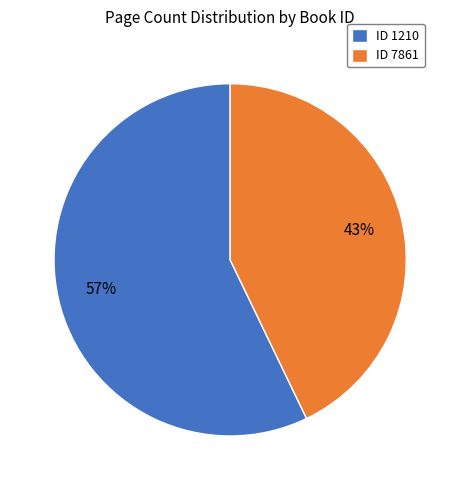

Do ID 7861 and ID 1210 together represent more than half of the pie?

Yes